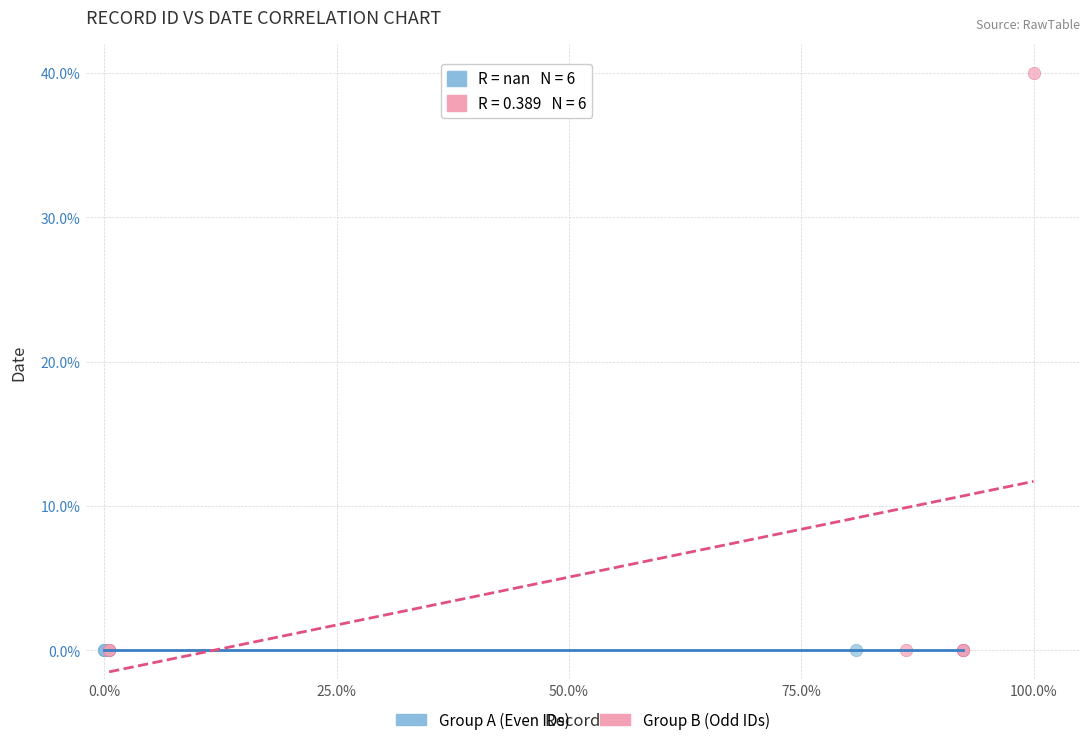

What are all the series names shown in the legend?

Group A (Even IDs), Group B (Odd IDs)